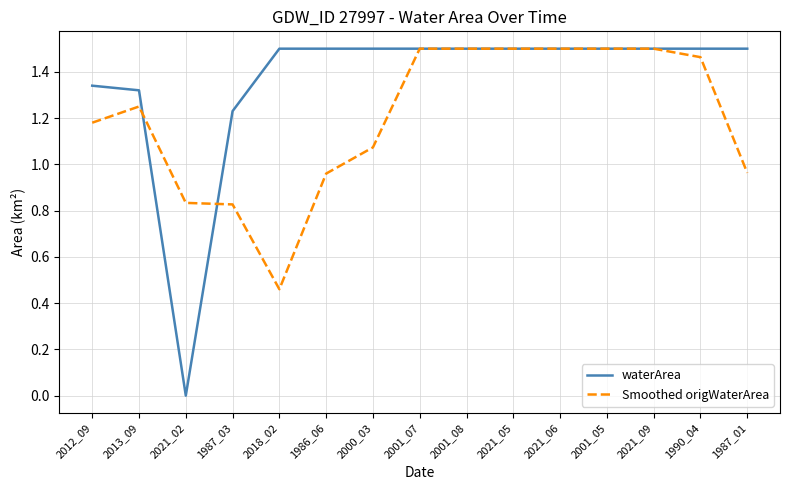

At 2018_02, list the series in order from smallest to largest.

Smoothed origWaterArea, waterArea